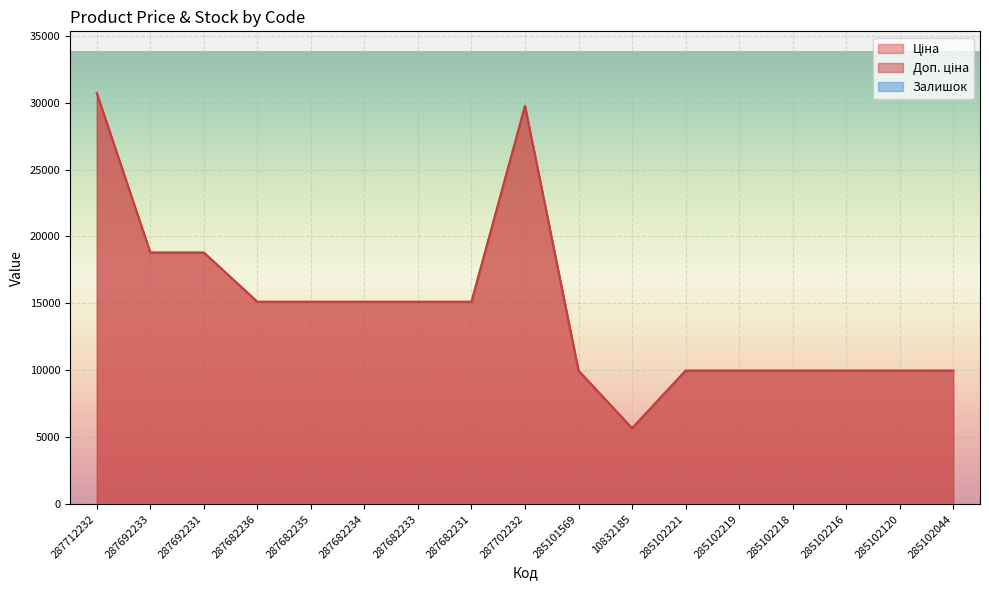

What is the total value across all series at 285102216?

19950.0